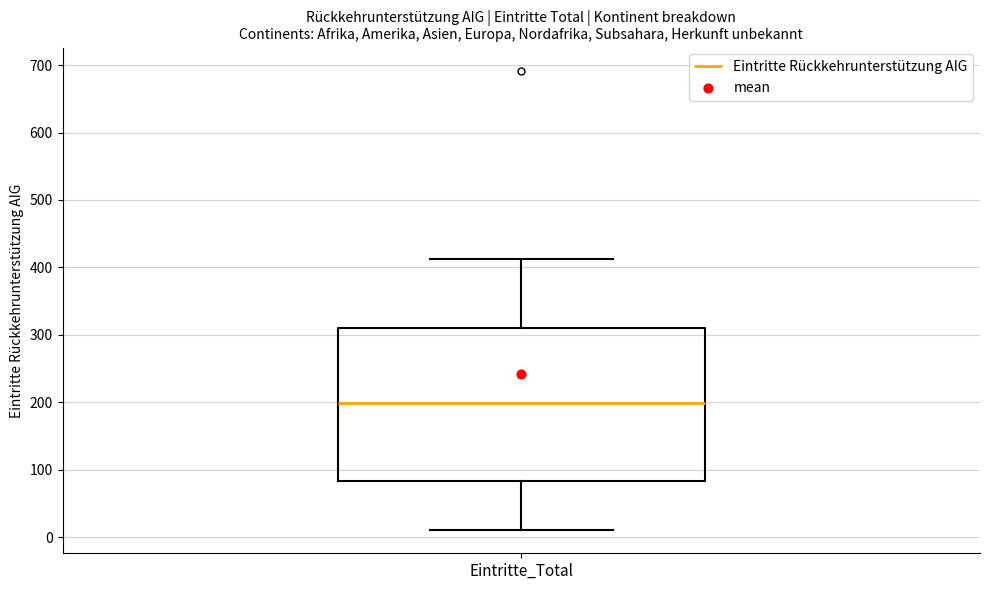

Where does the median line of the box for Eintritte_Total sit on the y-axis? The values are not printed on the chart, so give them approximately, as read against the axis.

200